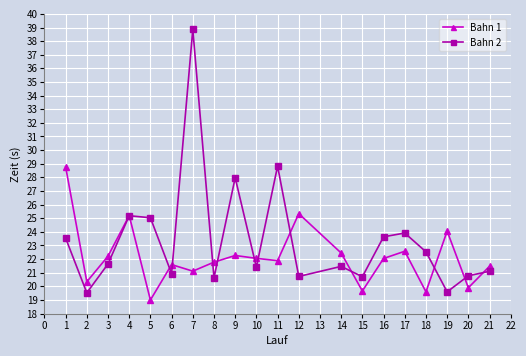

Is the value of Bahn 2 at 18 greater than the value of Bahn 1 at 9?

Yes